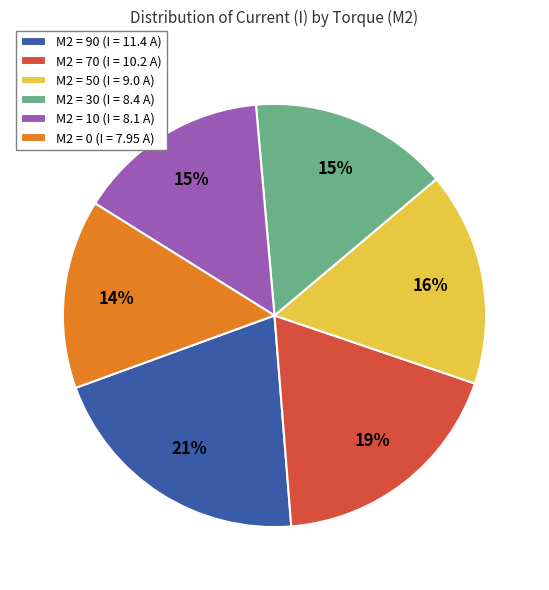

Is it true that M2 = 10 (I = 8.1 A) is 24% of the pie?

False